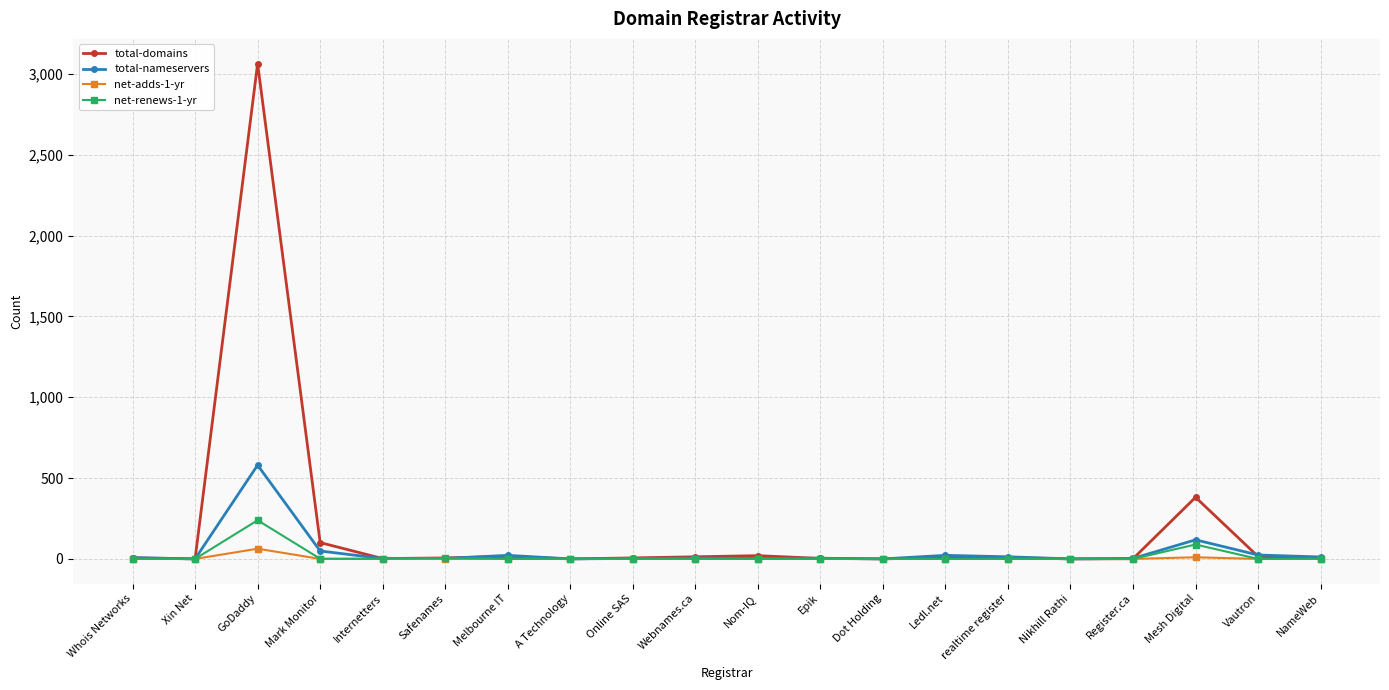

What are all the series names shown in the legend?

total-domains, total-nameservers, net-adds-1-yr, net-renews-1-yr